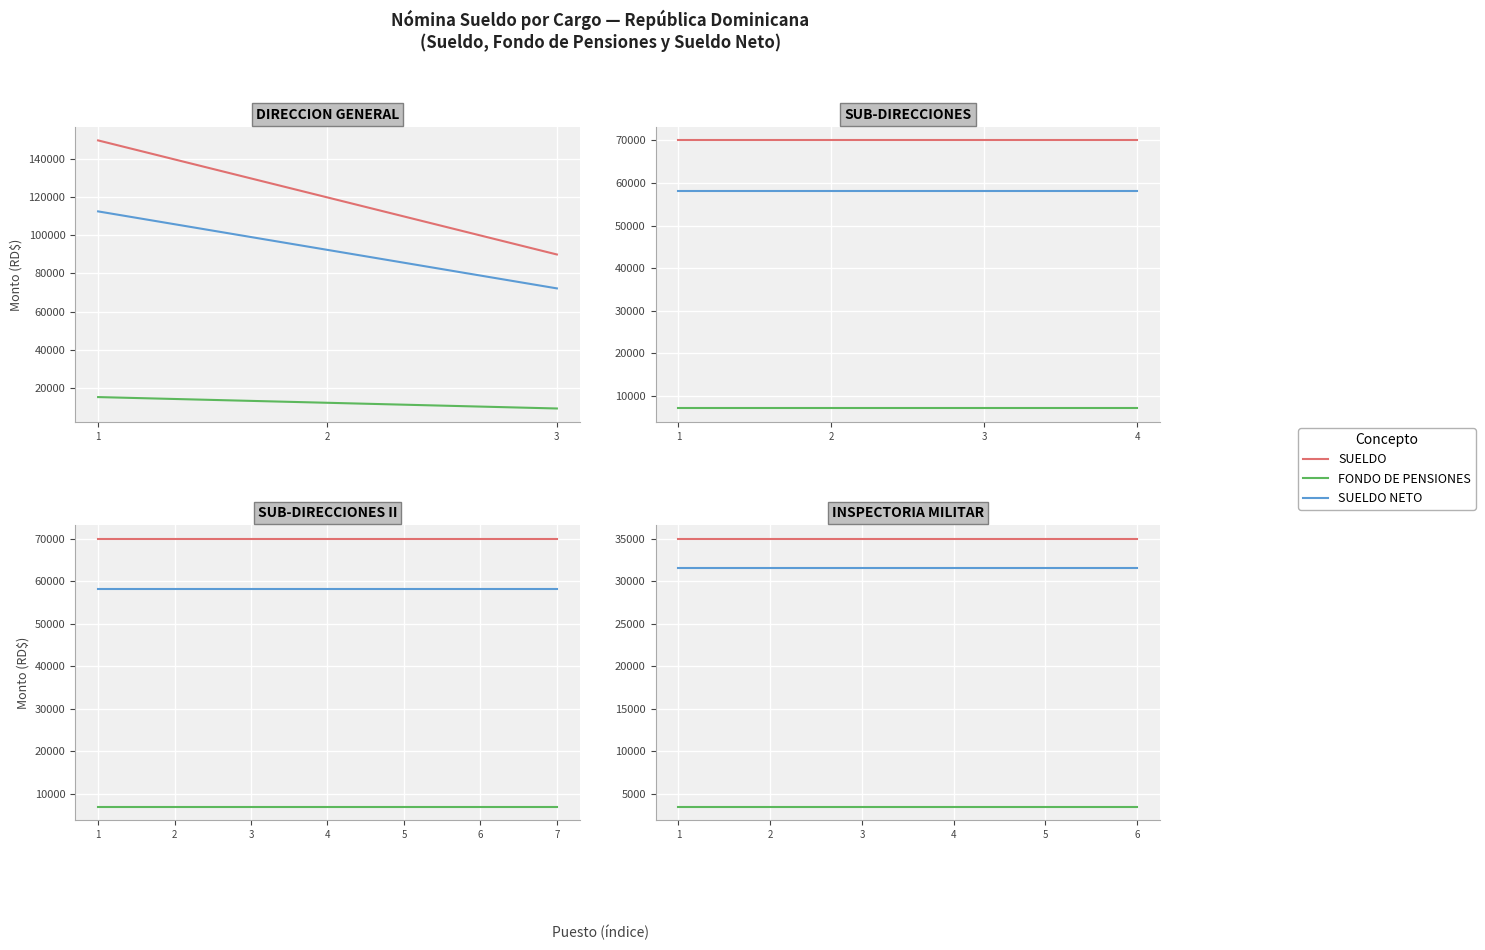

What is the approximate value of FONDO DE PENSIONES at 4?

3500